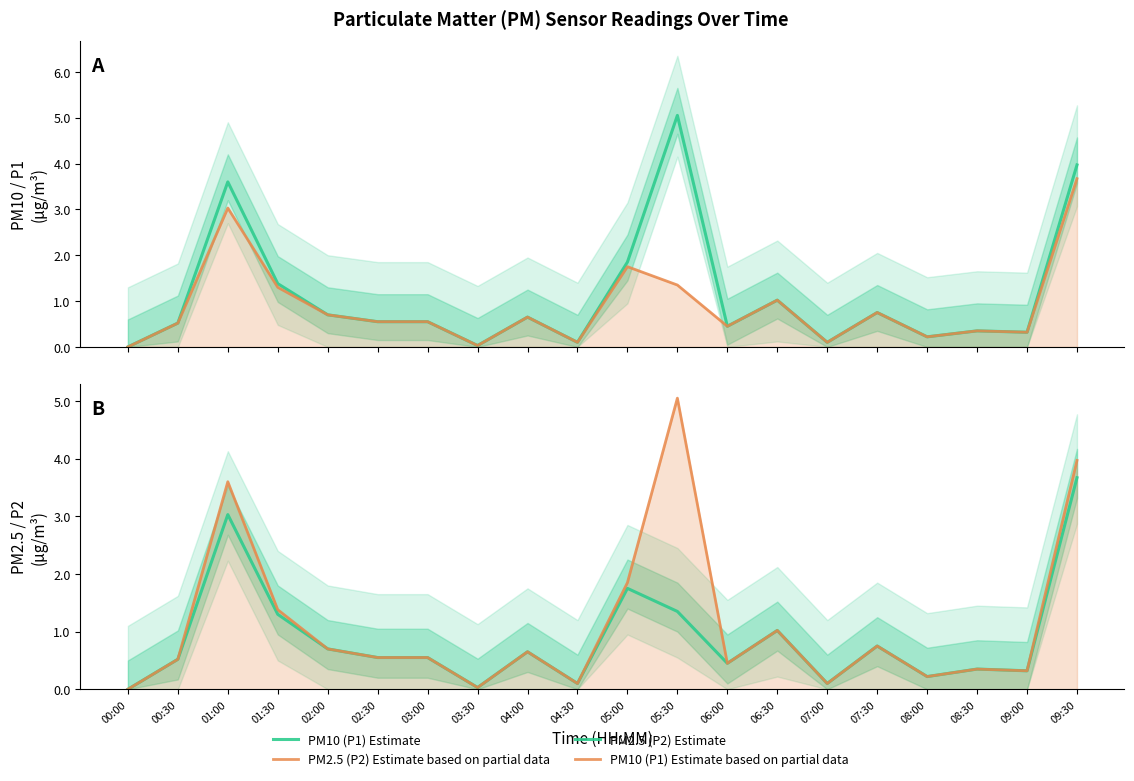

The PM2.5 (P2) Estimate series shows 0.4 at 09:00. True or false?

False